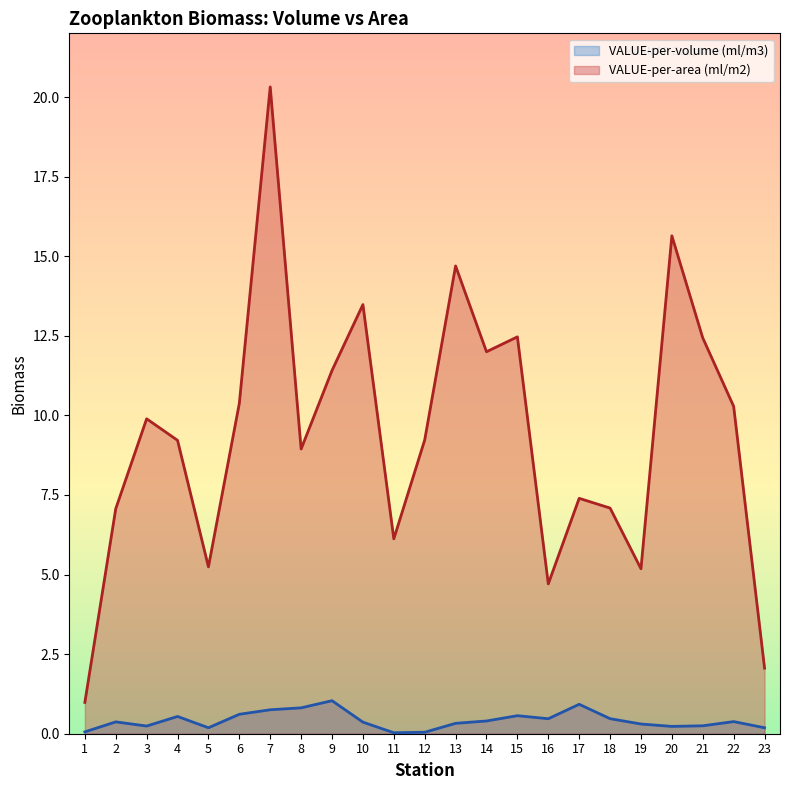

What is the average value of the VALUE-per-volume (ml/m3) series?

0.4